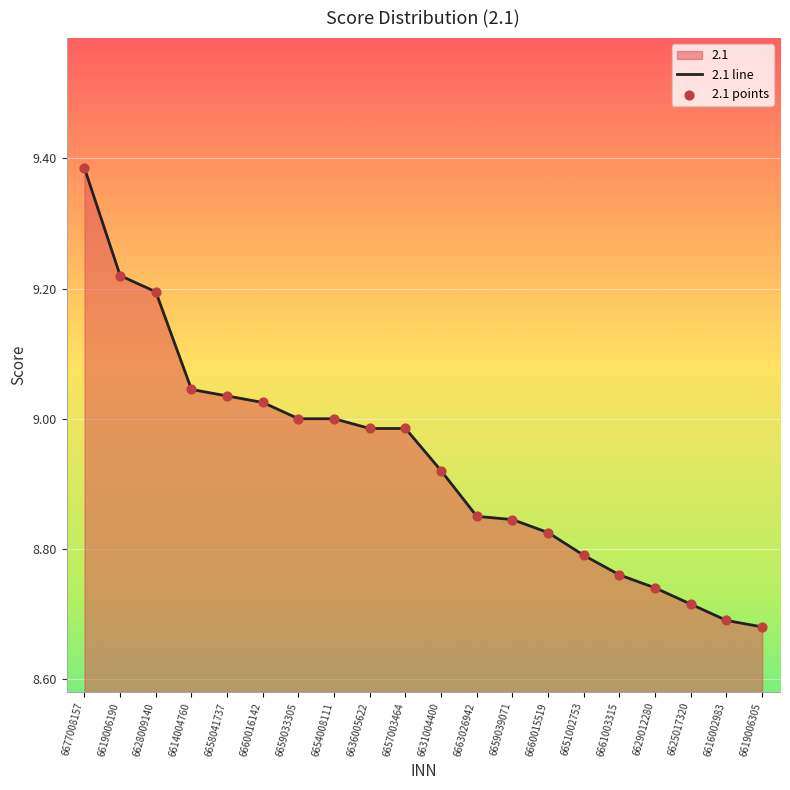

At which category is the sum across all series the highest?

6677008157